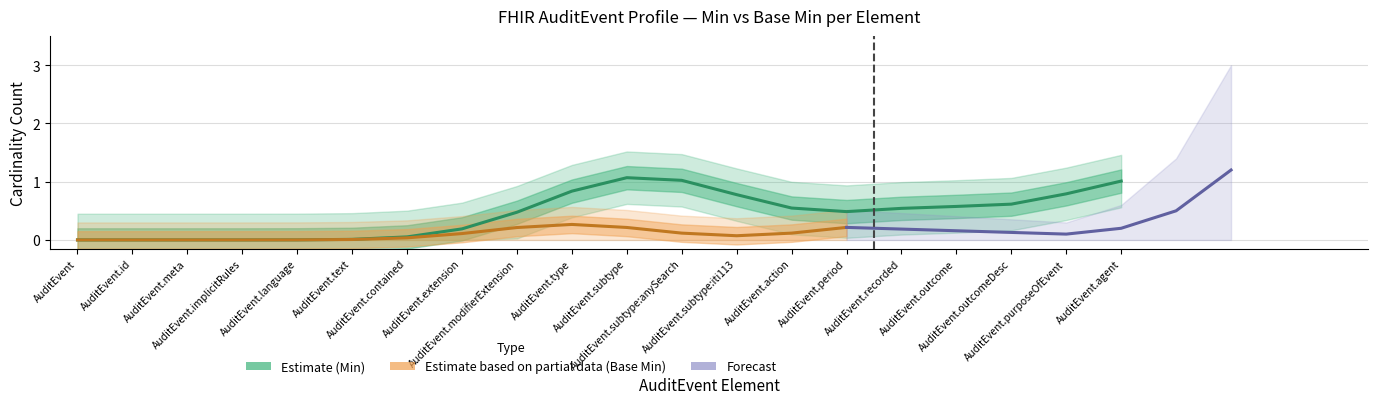

How many categories are shown in the chart?

20